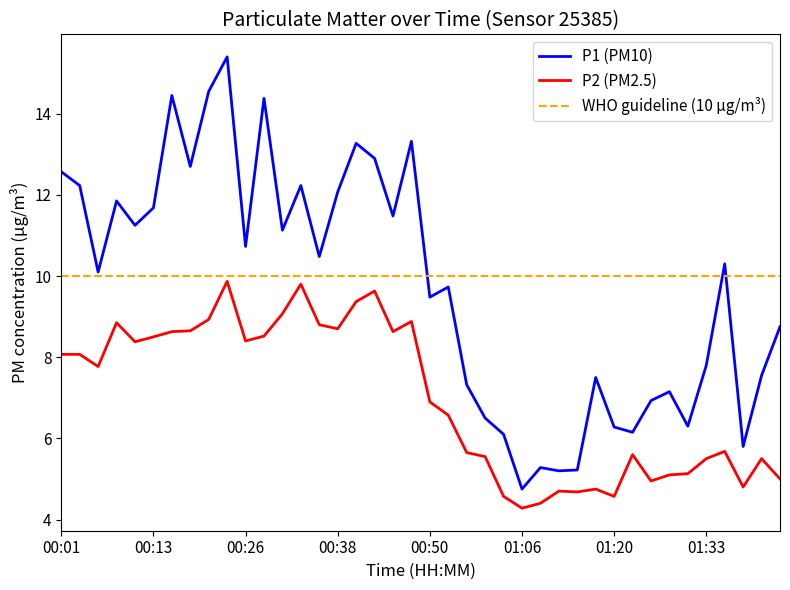

What is the greatest value displayed?

15.4